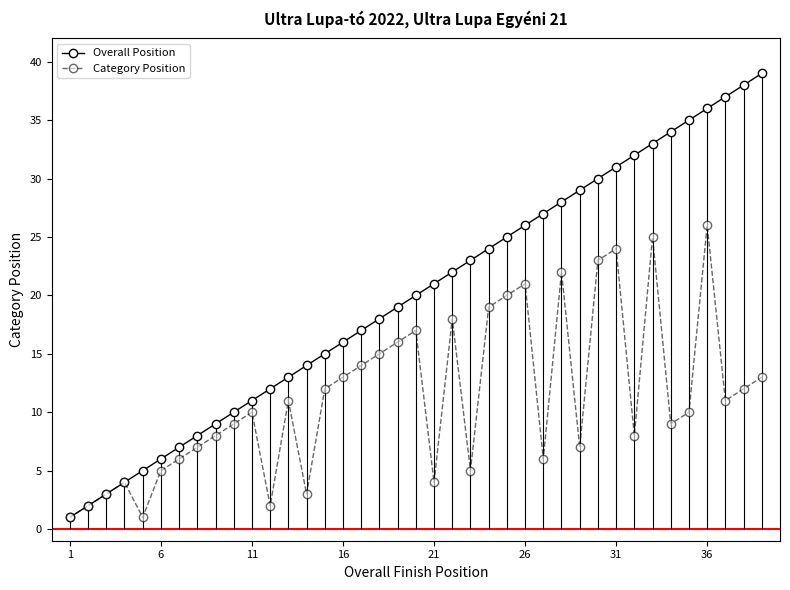

In Category Position, how many points are higher than both neighbors (excluding endpoints)?

10